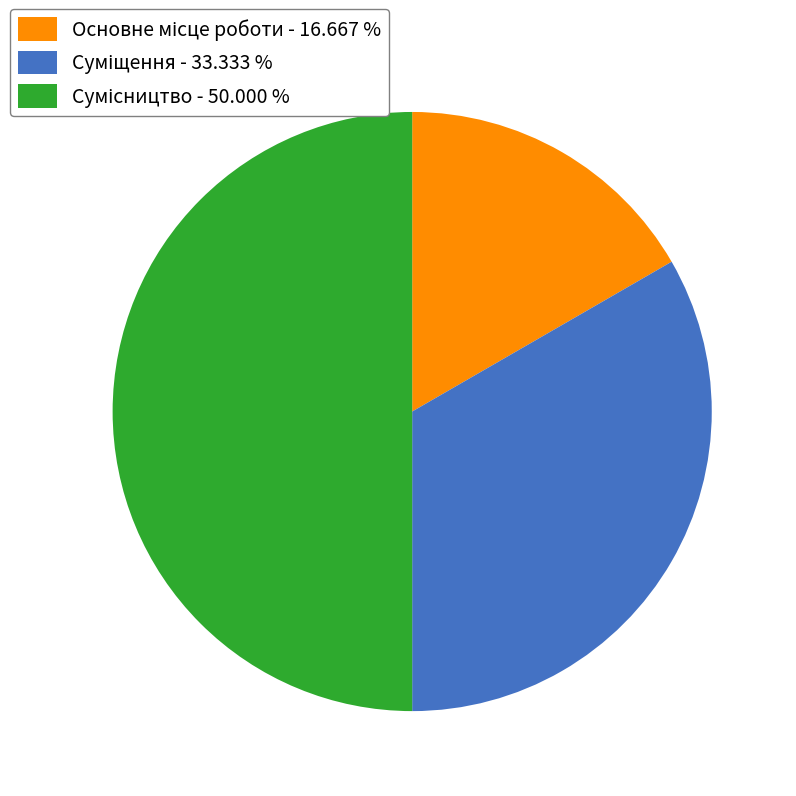

How many segments does this pie chart have?

3